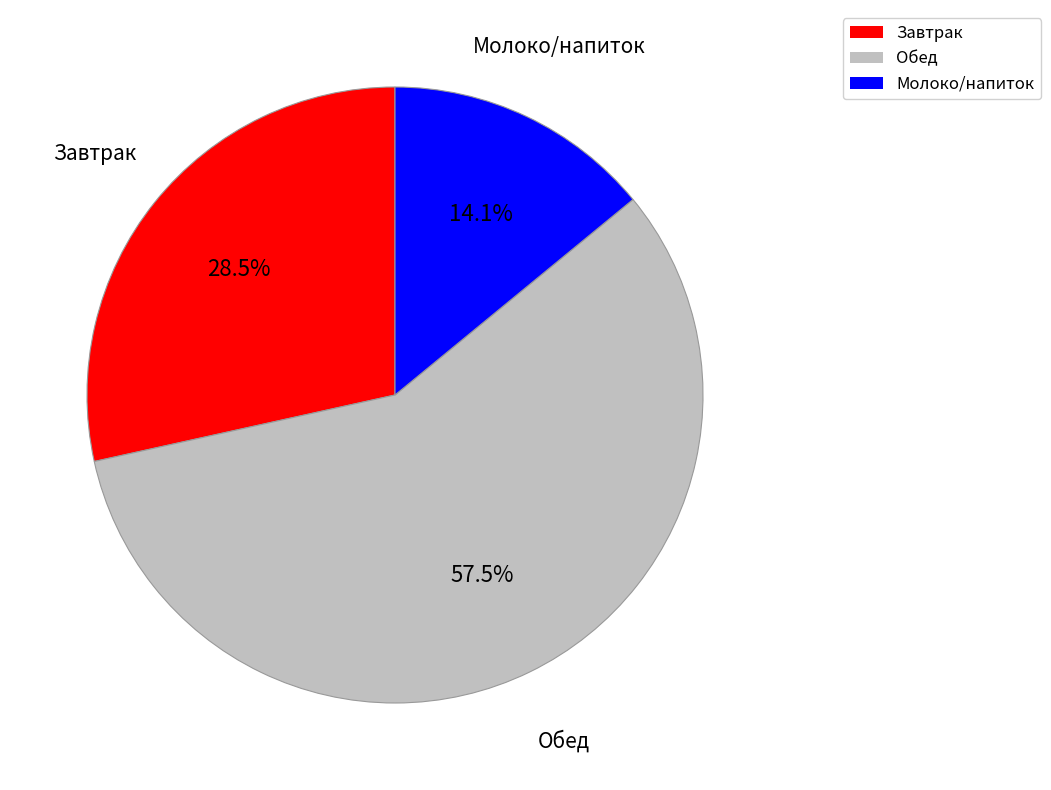

Does any single category account for the majority?

Yes